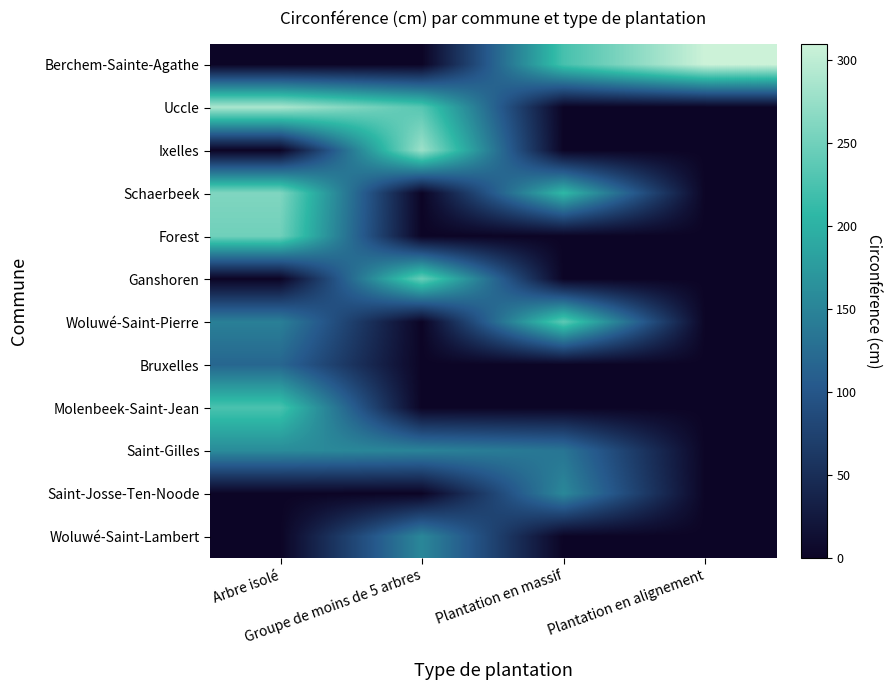

What is the greatest value displayed?

310